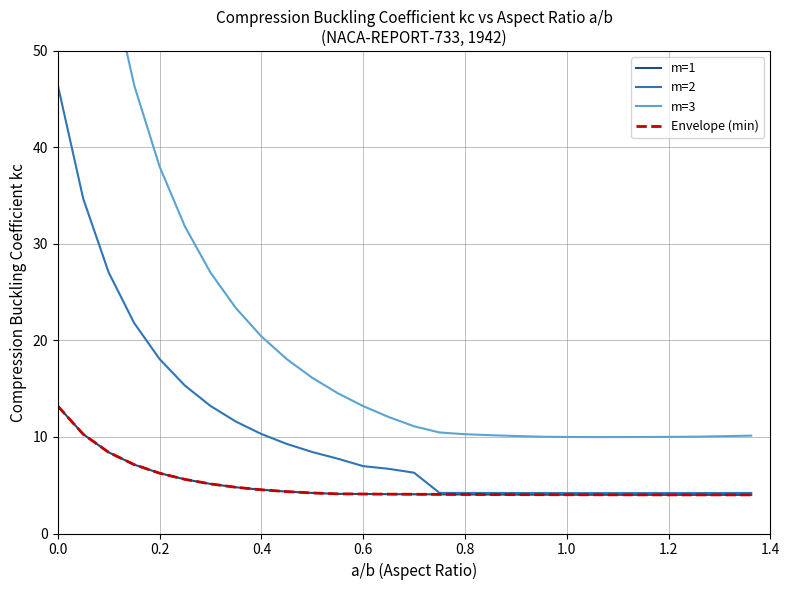

True or false: m=3 has more than 1 points higher than both neighbors.

False